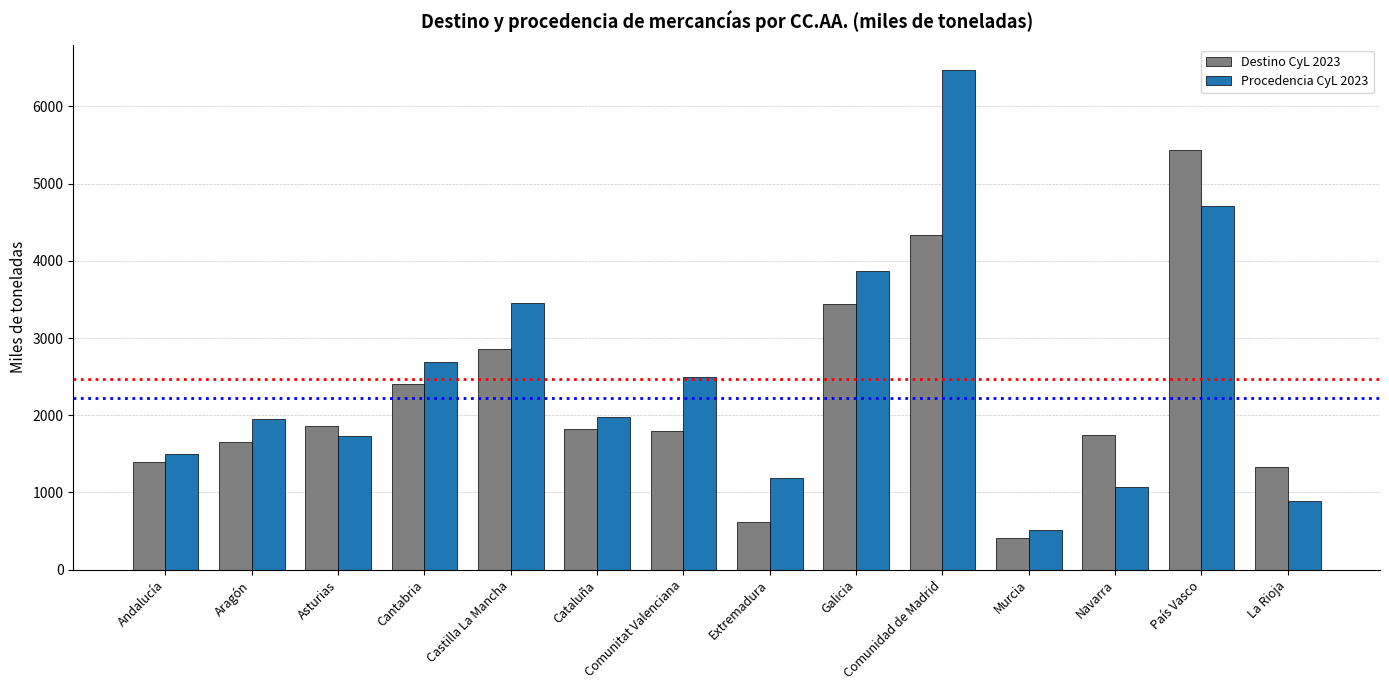

Which series changed the most between Andalucía and Comunitat Valenciana?

Procedencia CyL 2023